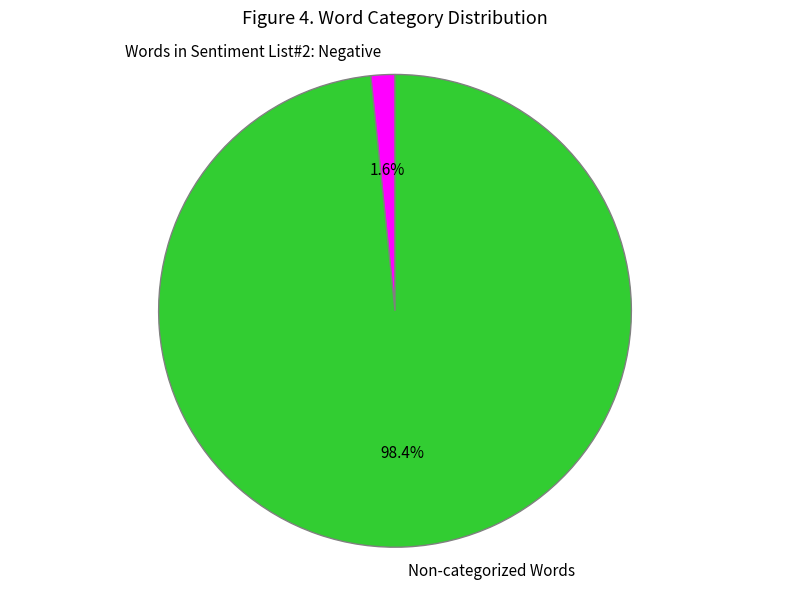

To the nearest percent, what percentage of the pie is Non-categorized Words?

98%